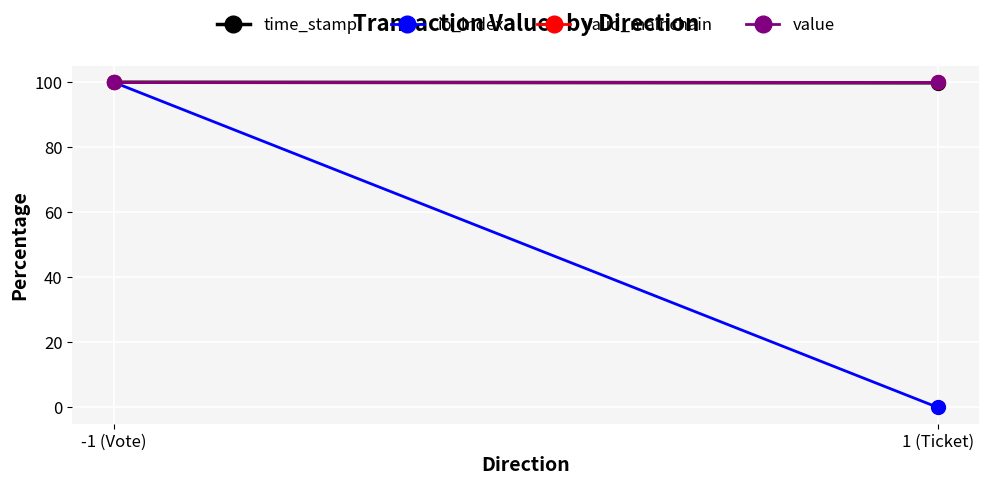

What is the sum of all time_stamp values?

199.8